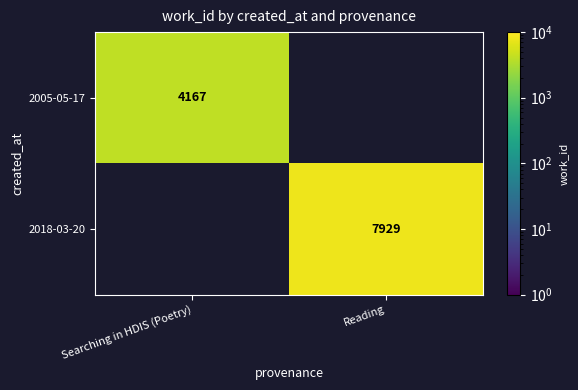

Which label corresponds to the largest value in the chart?

Reading